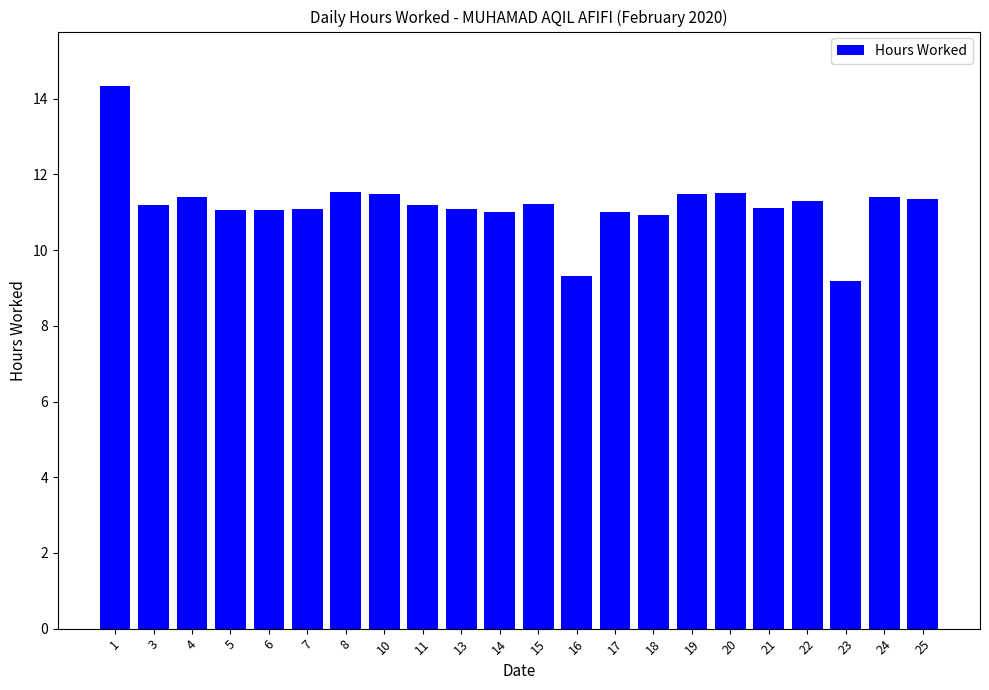

At which category does the chart reach its minimum across all series?

23